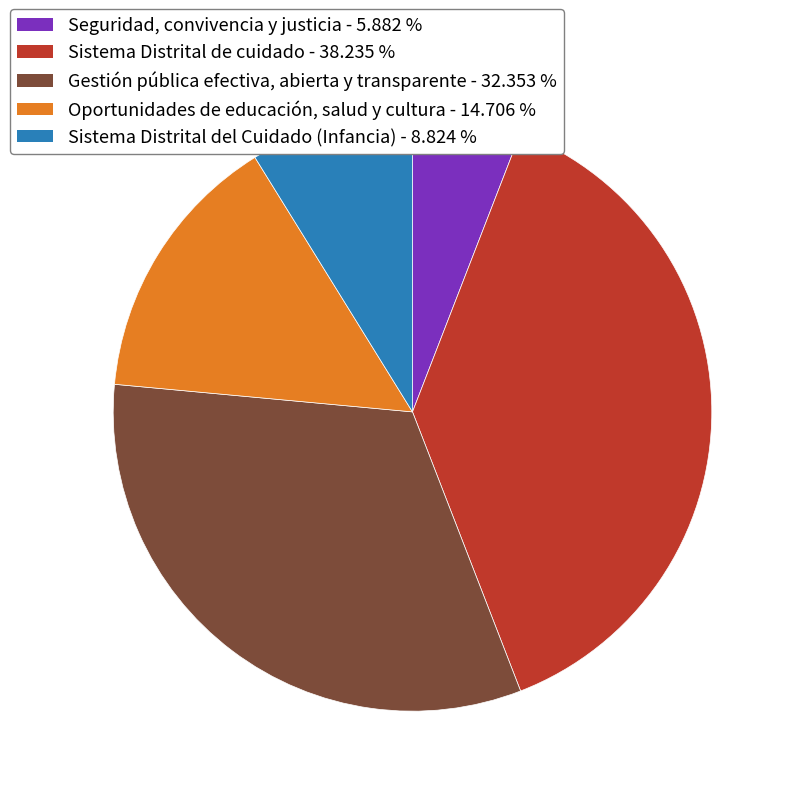

Rank the categories by value from highest to lowest.

Sistema Distrital de cuidado, Gestión pública efectiva, abierta y transparente, Oportunidades de educación, salud y cultura, Sistema Distrital del Cuidado (Infancia), Seguridad, convivencia y justicia